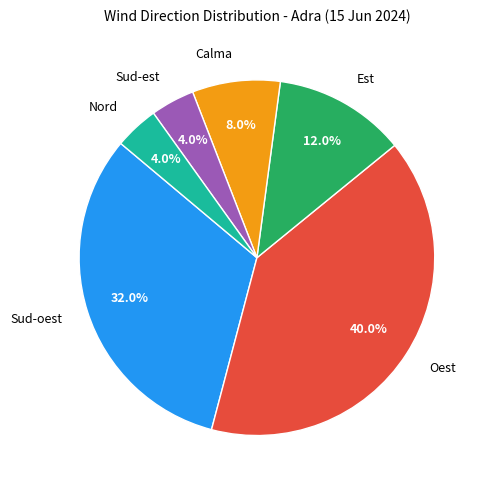

What portion of the pie excludes Sud-oest?

68.0%